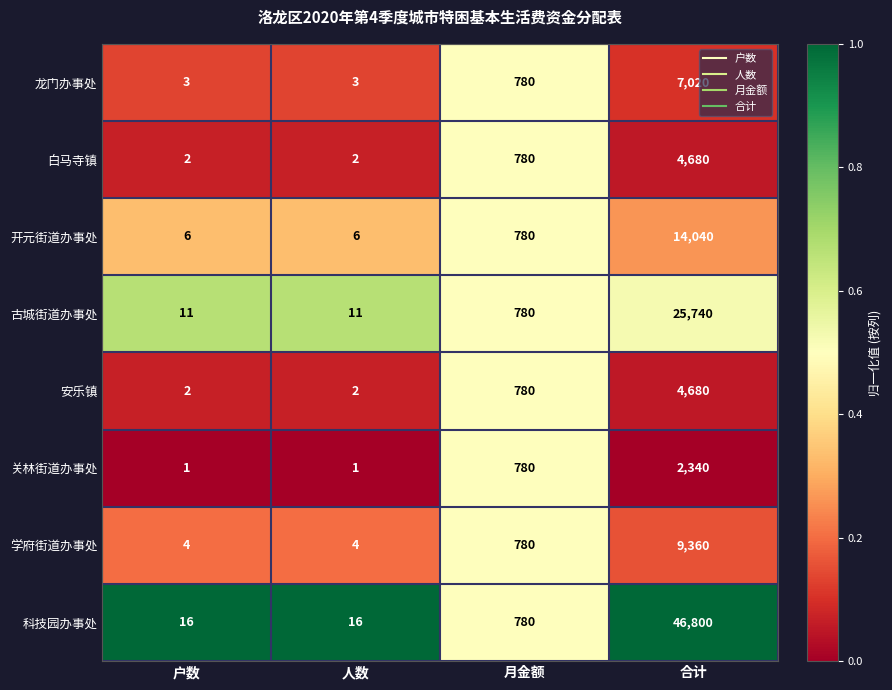

Is it true that 关林街道办事处 equals 1 at 户数?

True